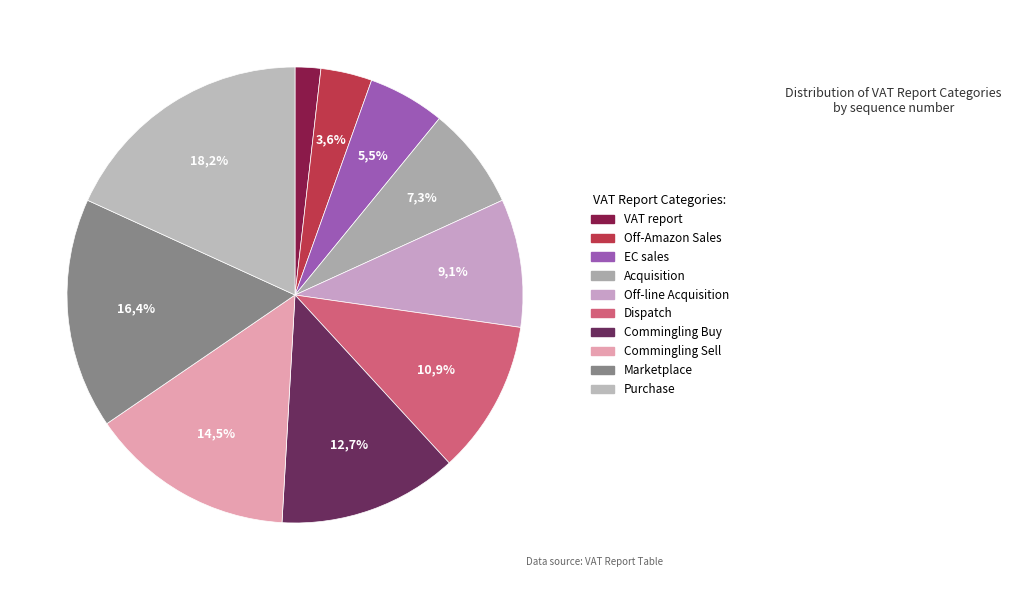

Does any single category account for the majority?

No